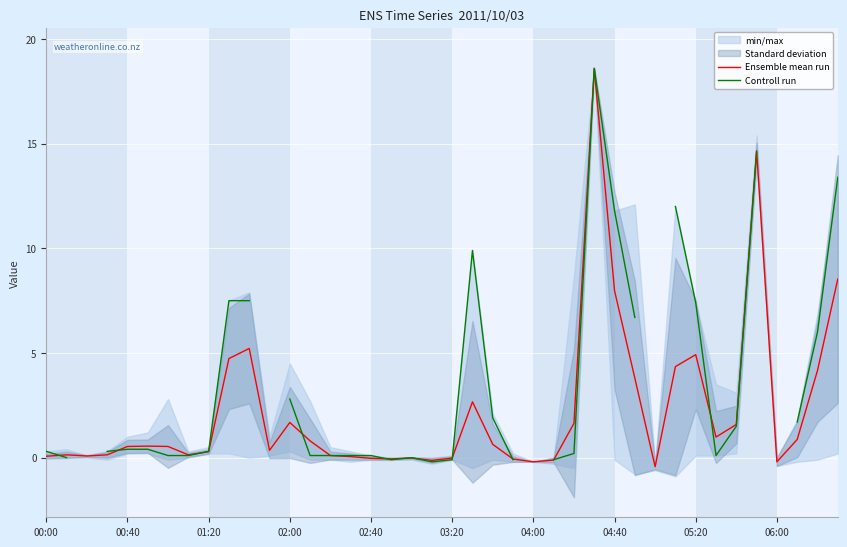

What is the highest value of the Ensemble mean run series?

18.6